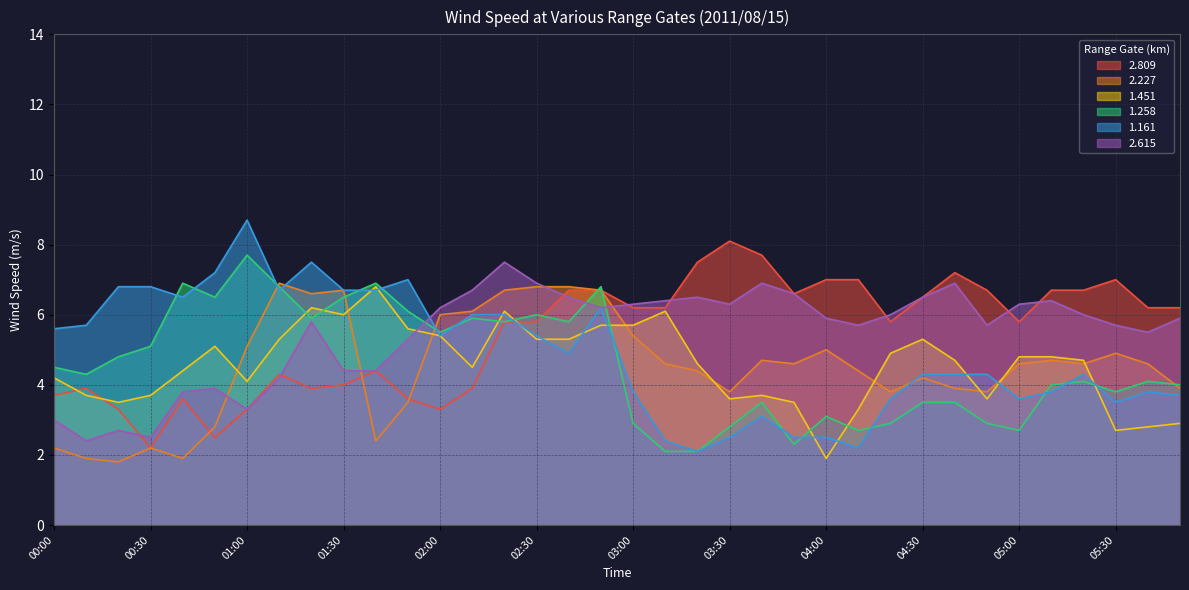

Which category has the lowest value in the 2.227 series?

00:20